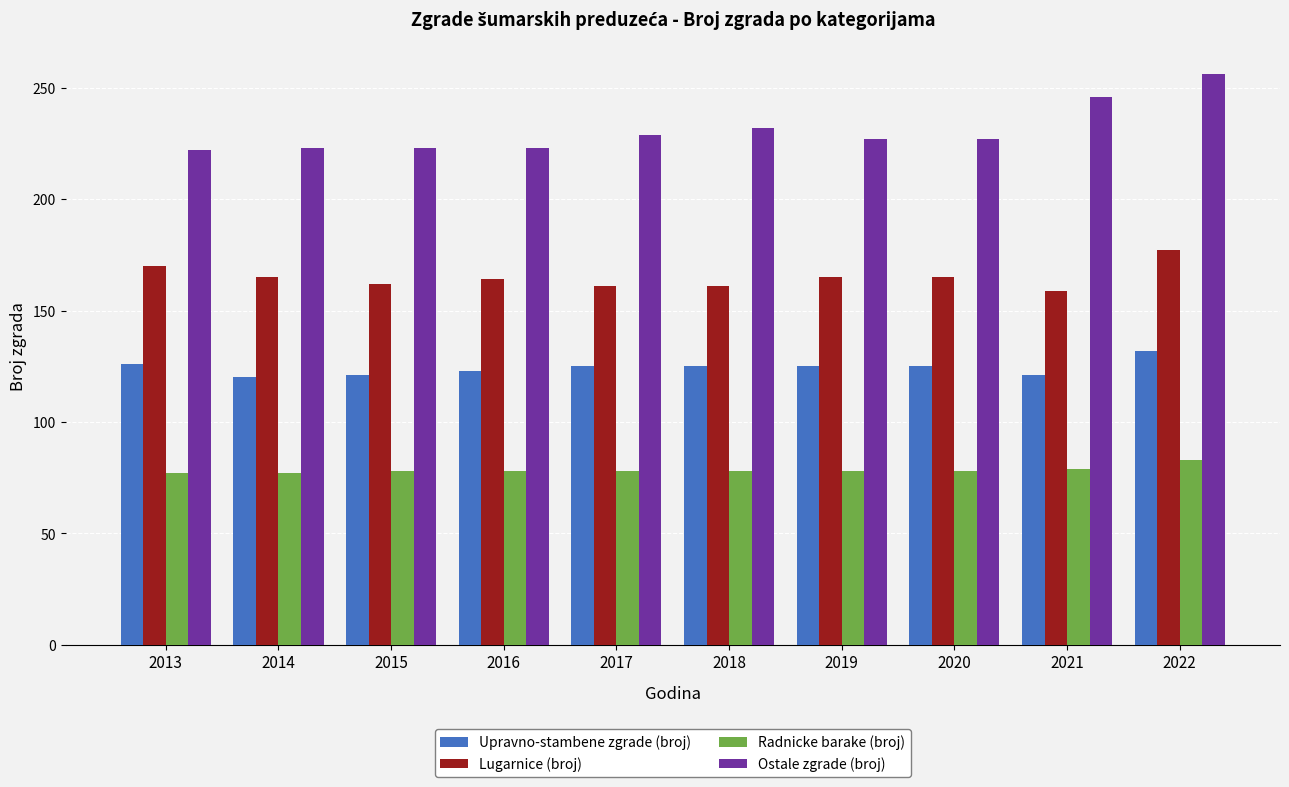

What are all the series names shown in the legend?

Upravno-stambene zgrade (broj), Lugarnice (broj), Radnicke barake (broj), Ostale zgrade (broj)